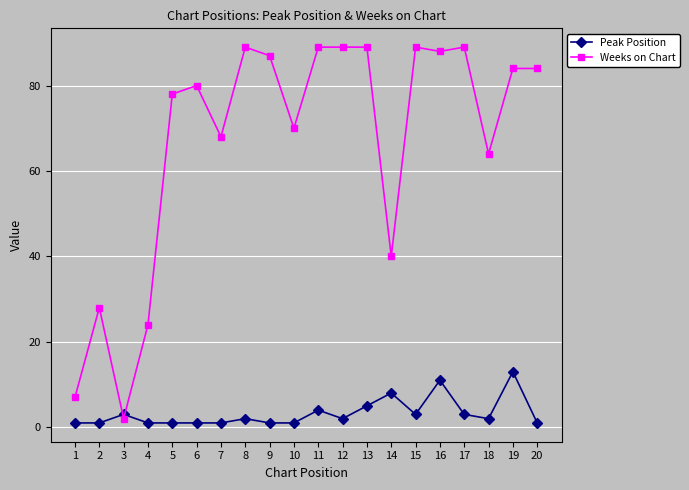

What is the sum of all Peak Position values?

65